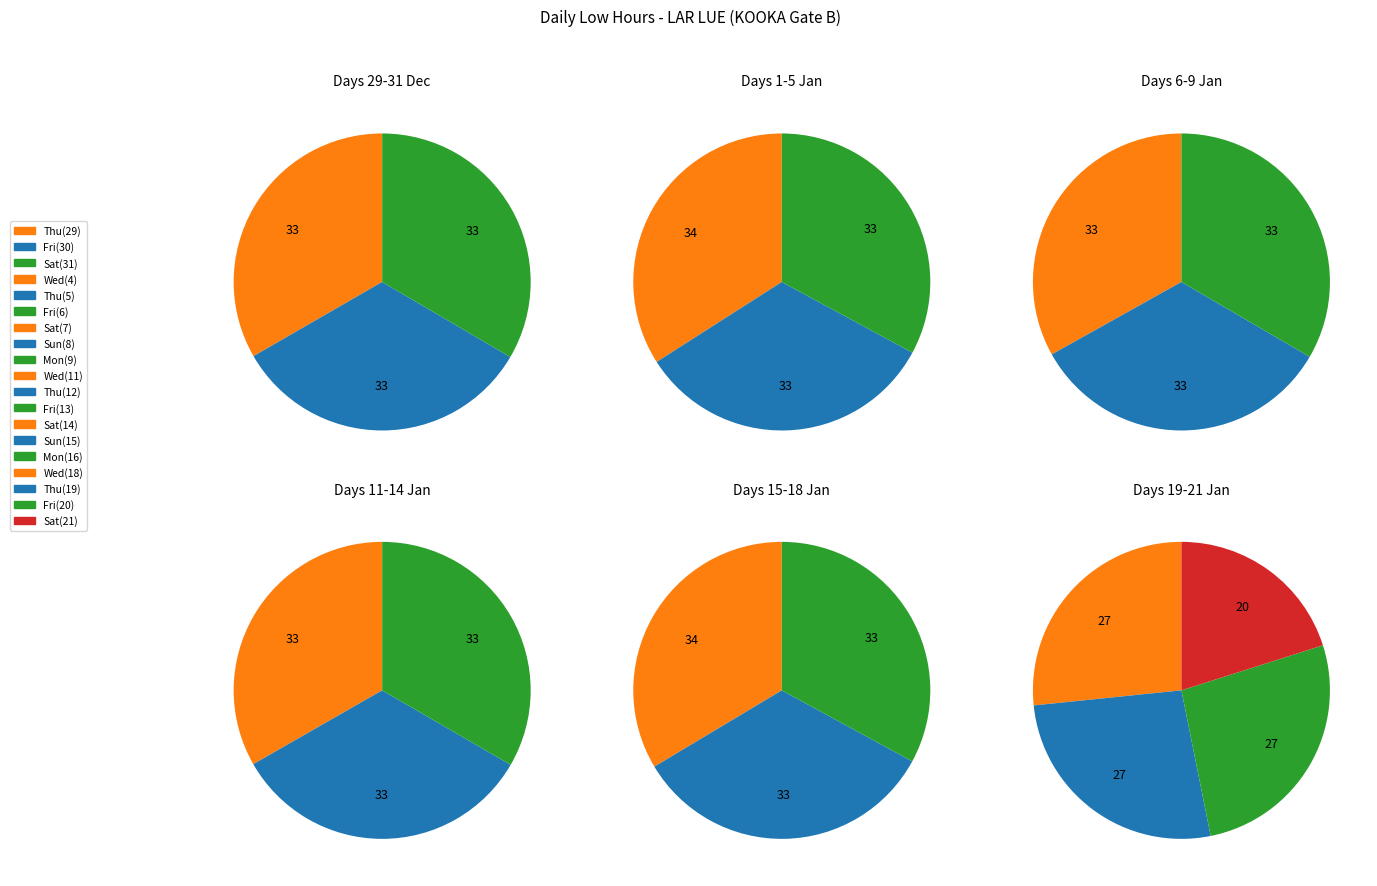

What is the change in value from Fri_1 to Sat_3?

+0.1